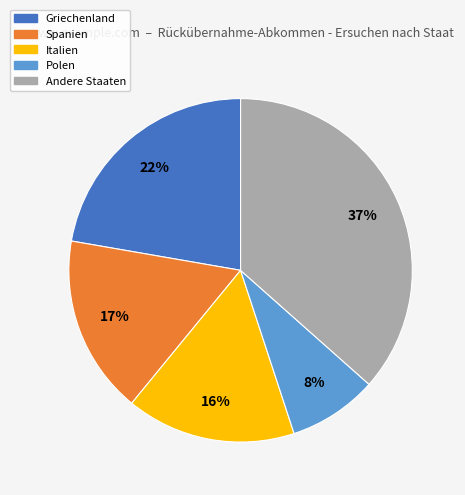

Is there a majority slice in this chart?

No